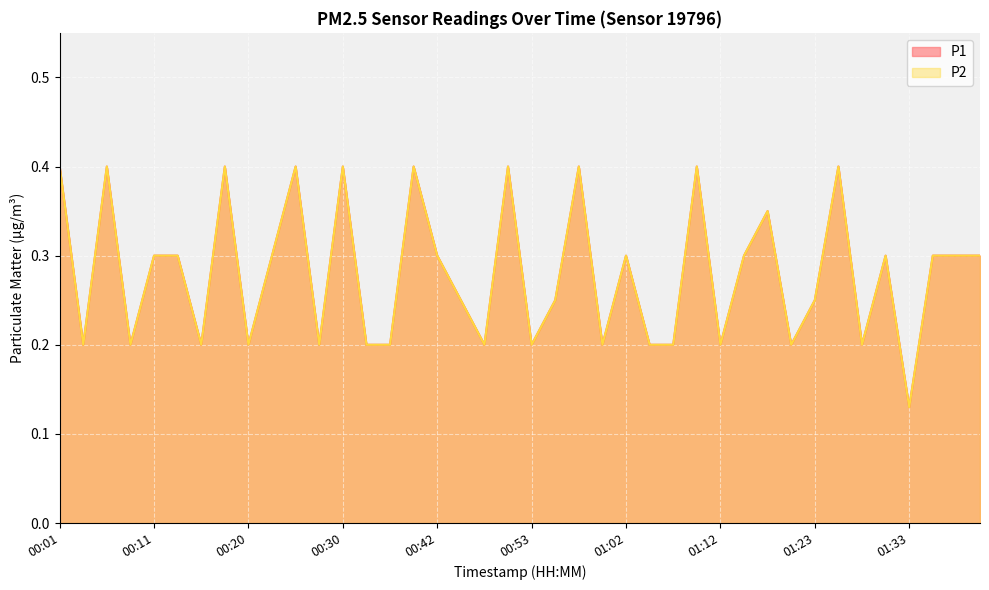

True or false: P1 has more than 1 interior local peaks.

True